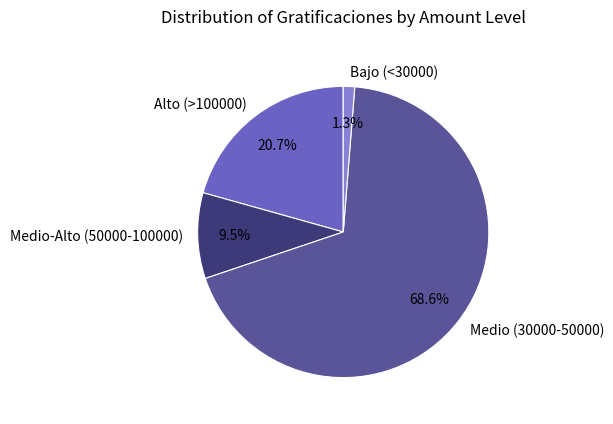

Which slice is the largest?

Medio (30000-50000)